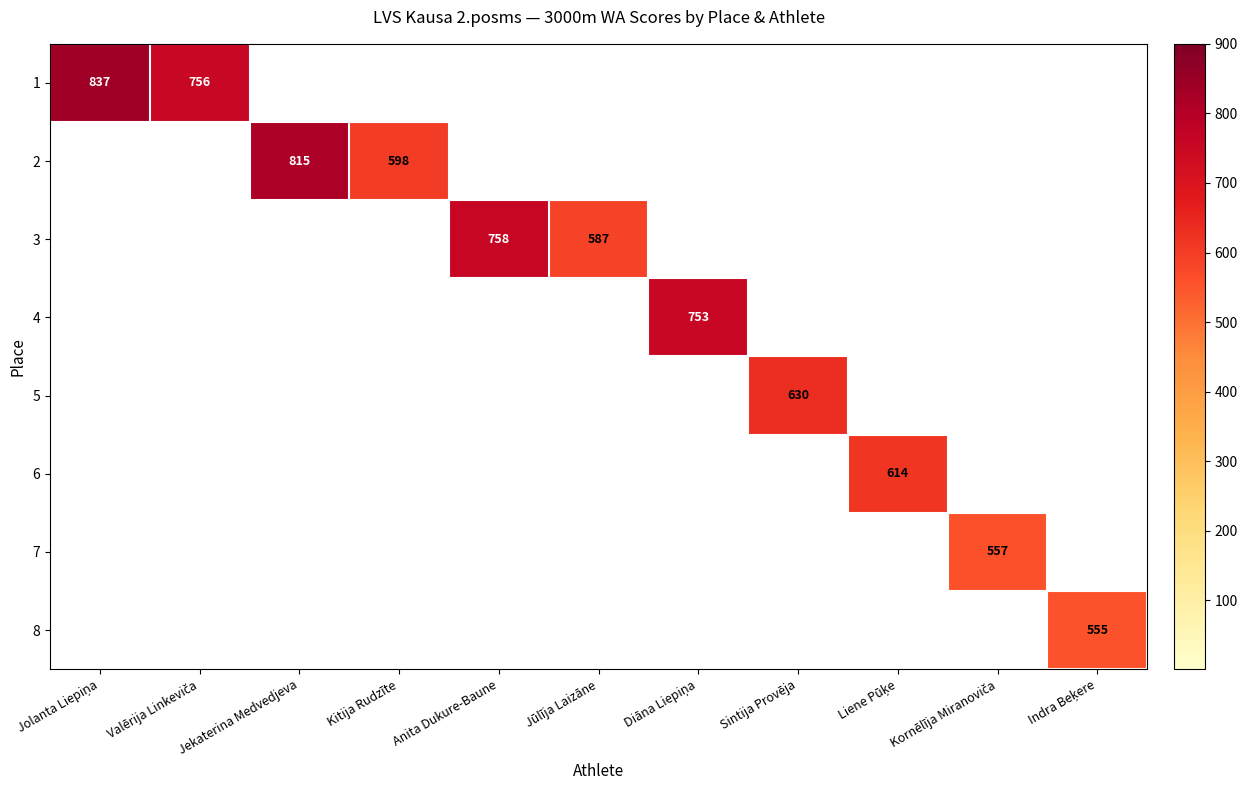

How many positive values does the row_0 series have?

2